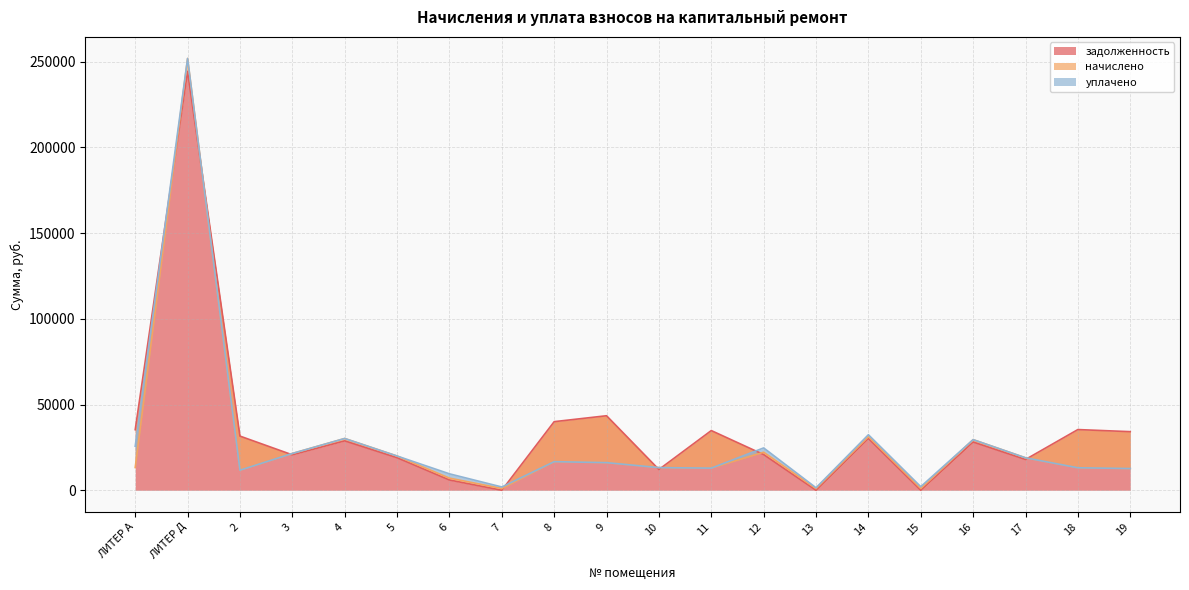

How many values in the задолженность series are below 28810?

10